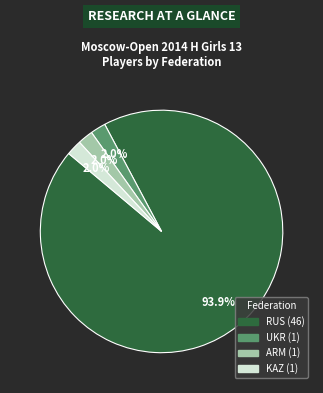

Is RUS the majority of the pie?

Yes